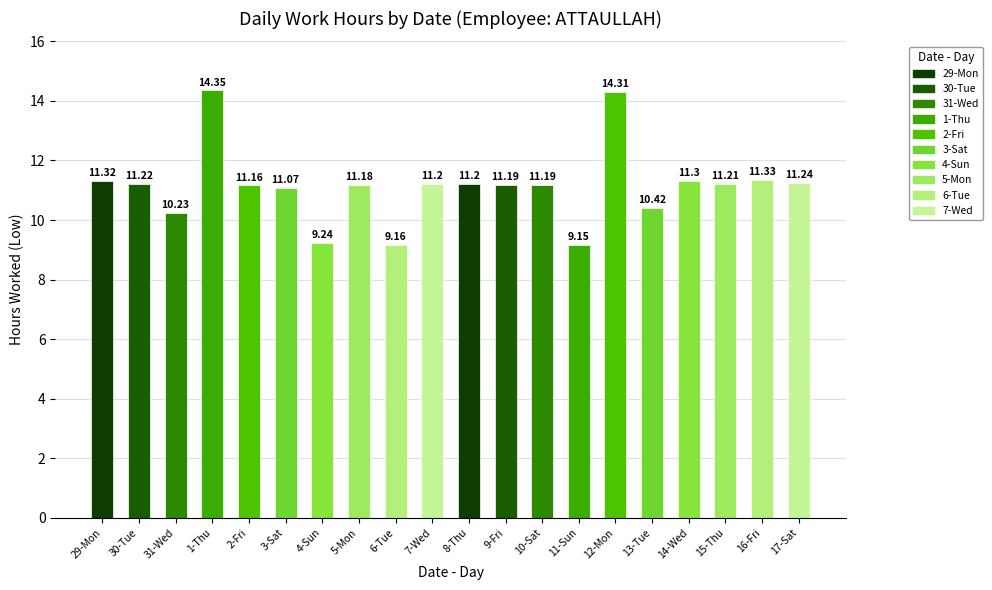

What is the difference between the values at 13-Tue and 11-Sun?

1.3